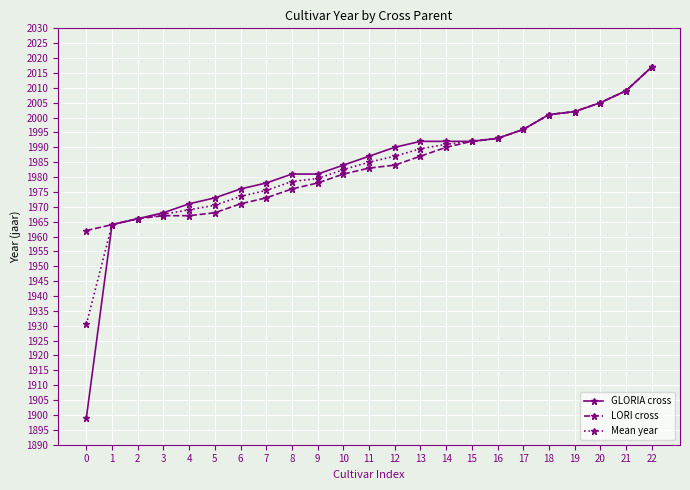

Is the value of LORI cross at 12 greater than the value of Mean year at 4?

Yes